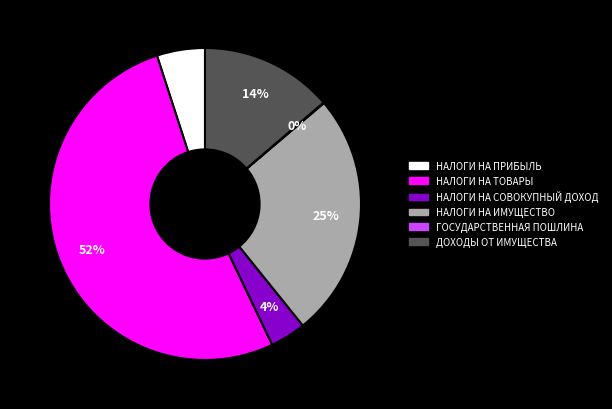

Is the sum of НАЛОГИ НА ПРИБЫЛЬ and НАЛОГИ НА ТОВАРЫ greater than half?

Yes